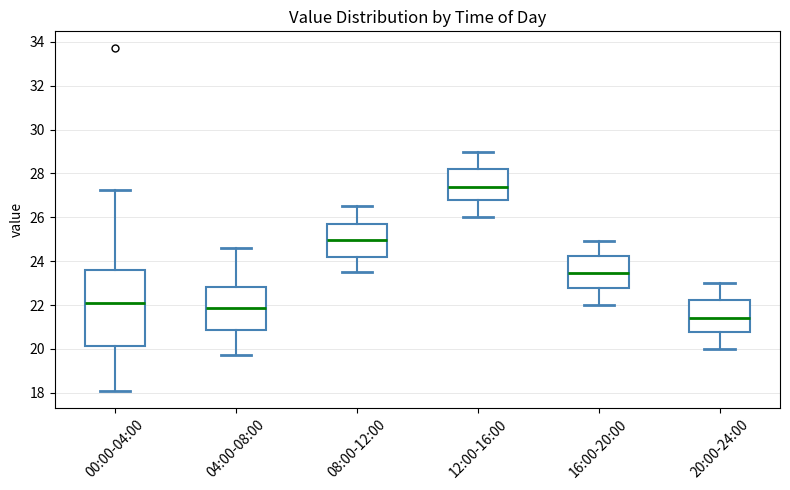

Where does the upper whisker of the box for 08:00-12:00 end on the y-axis? The values are not printed on the chart, so give them approximately, as read against the axis.

26.6